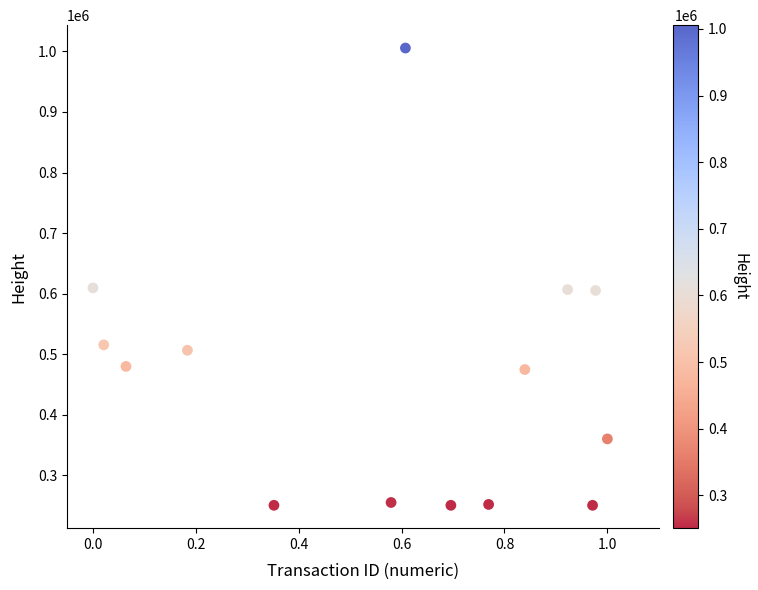

What is the range of Y values (max minus min)?

754873